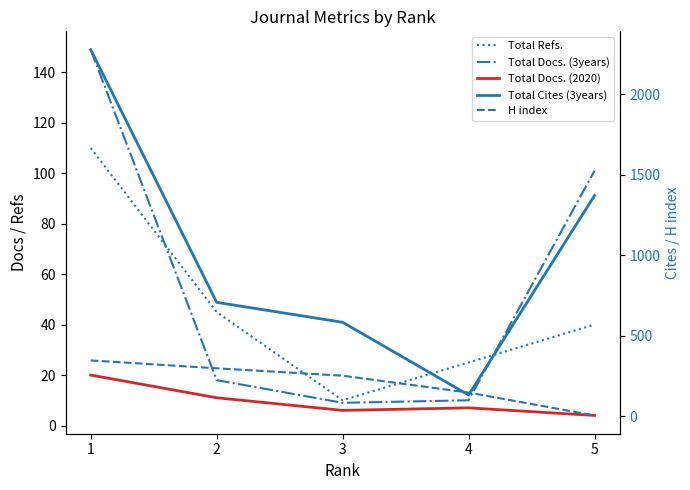

The value of Total Docs. (2020) at 4 is 3. True or false?

False